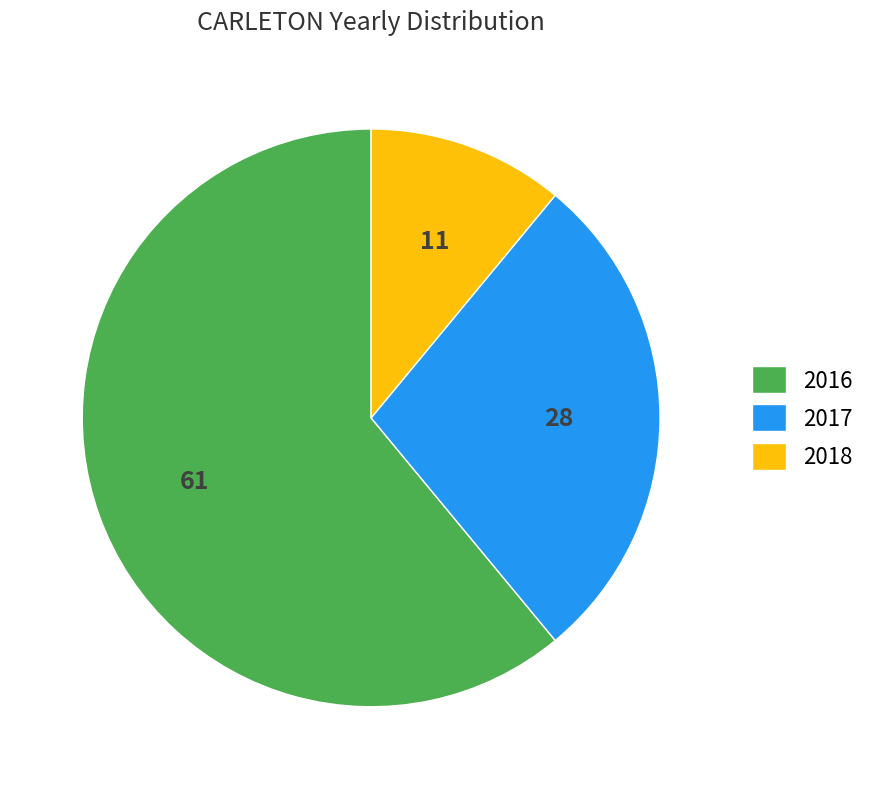

How many slices are in this pie chart?

3